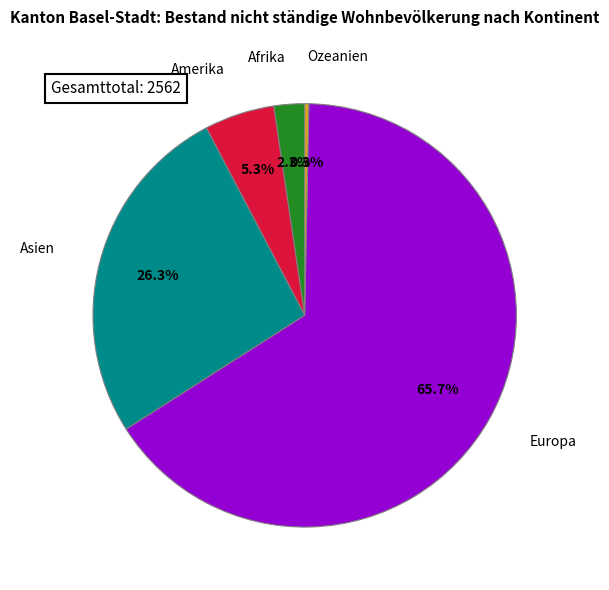

To the nearest percent, what percentage of the pie is Afrika?

2%